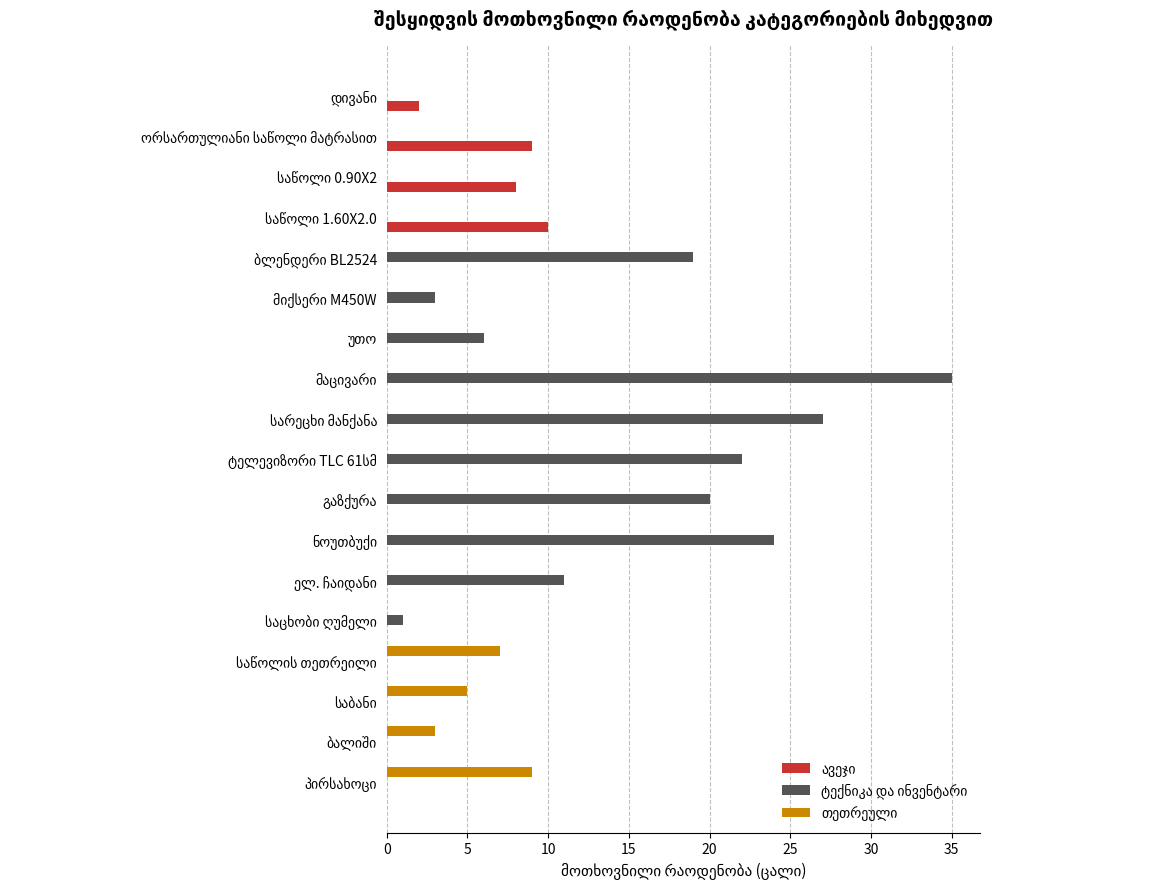

How many distinct data groups are displayed?

3